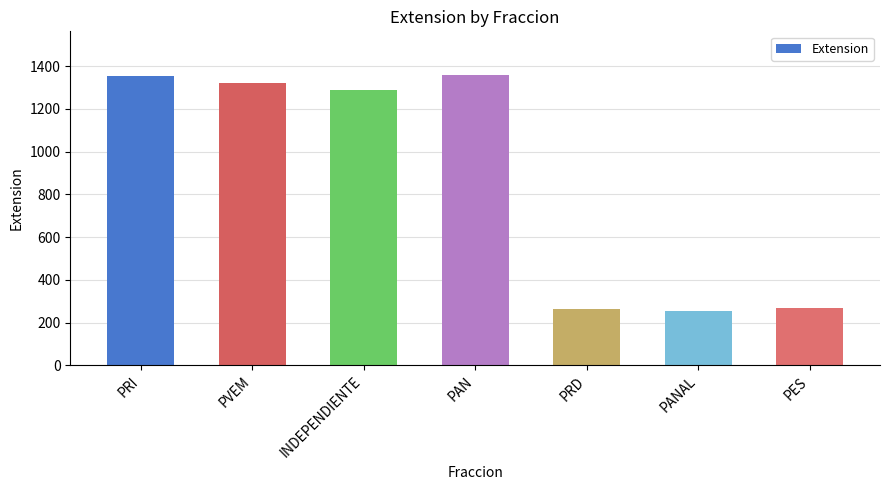

At which label is the value closest to 807?

INDEPENDIENTE